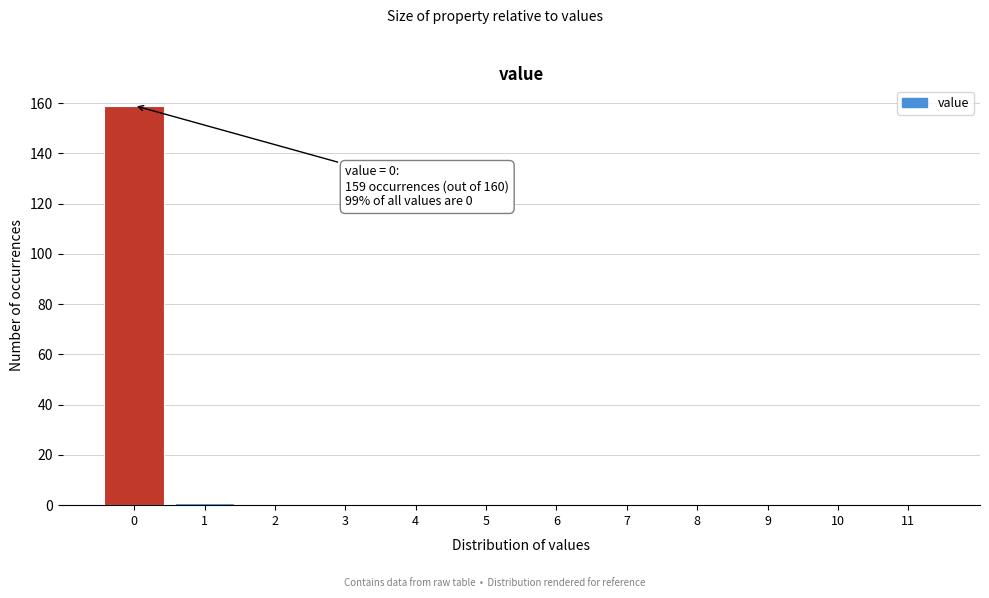

Reading left to right, extract all data points from this chart.

0=159	1=1	2=0	3=0	4=0	5=0	6=0	7=0	8=0	9=0	10=0	11=0